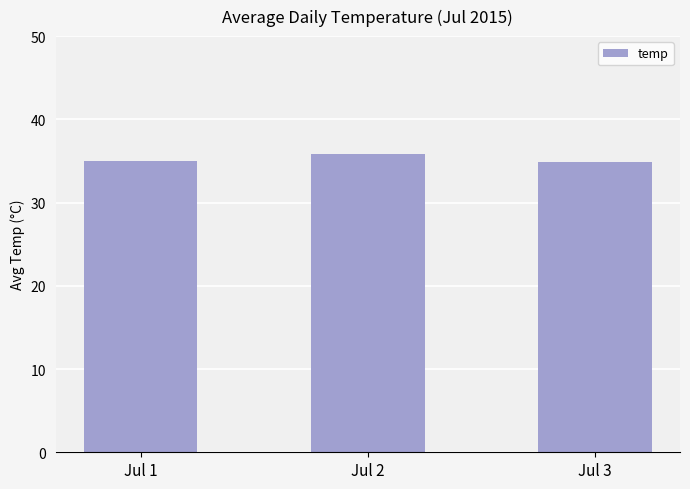

Is it true that the value at Jul 3 is 48.0?

False